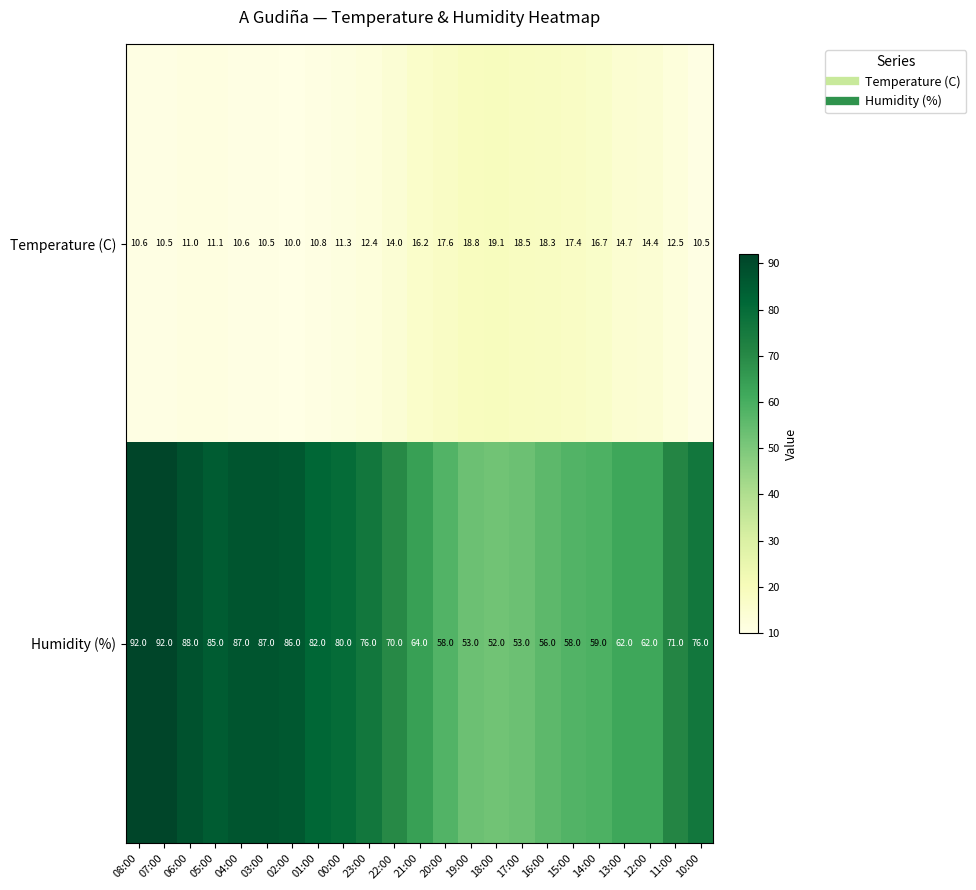

How many data points does each series have?

23